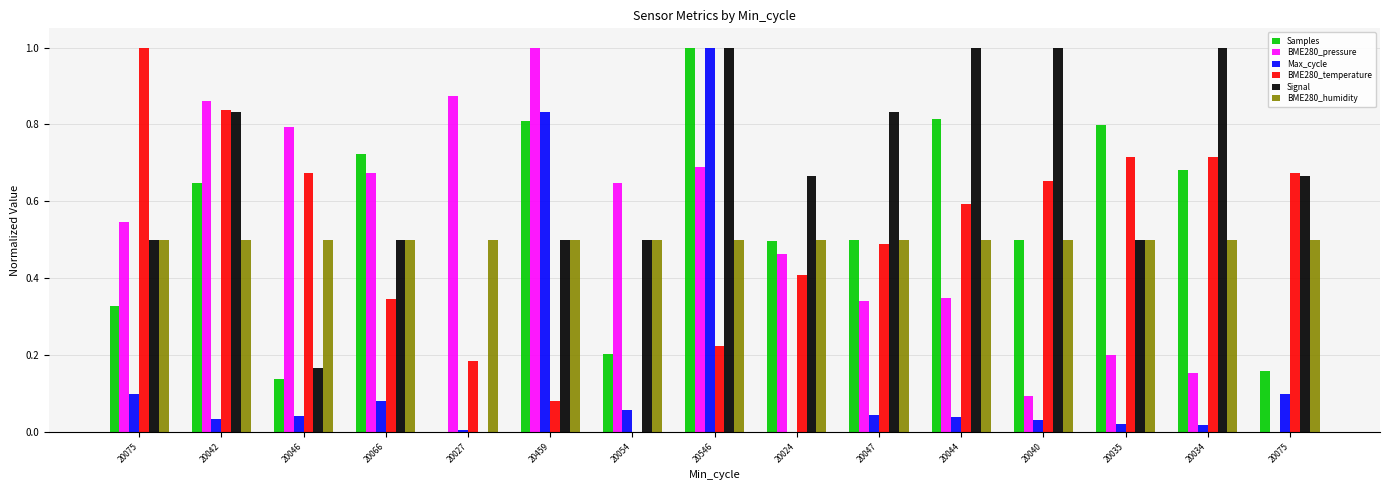

What is the difference between the second highest and second lowest values in the Max_cycle series?

0.8